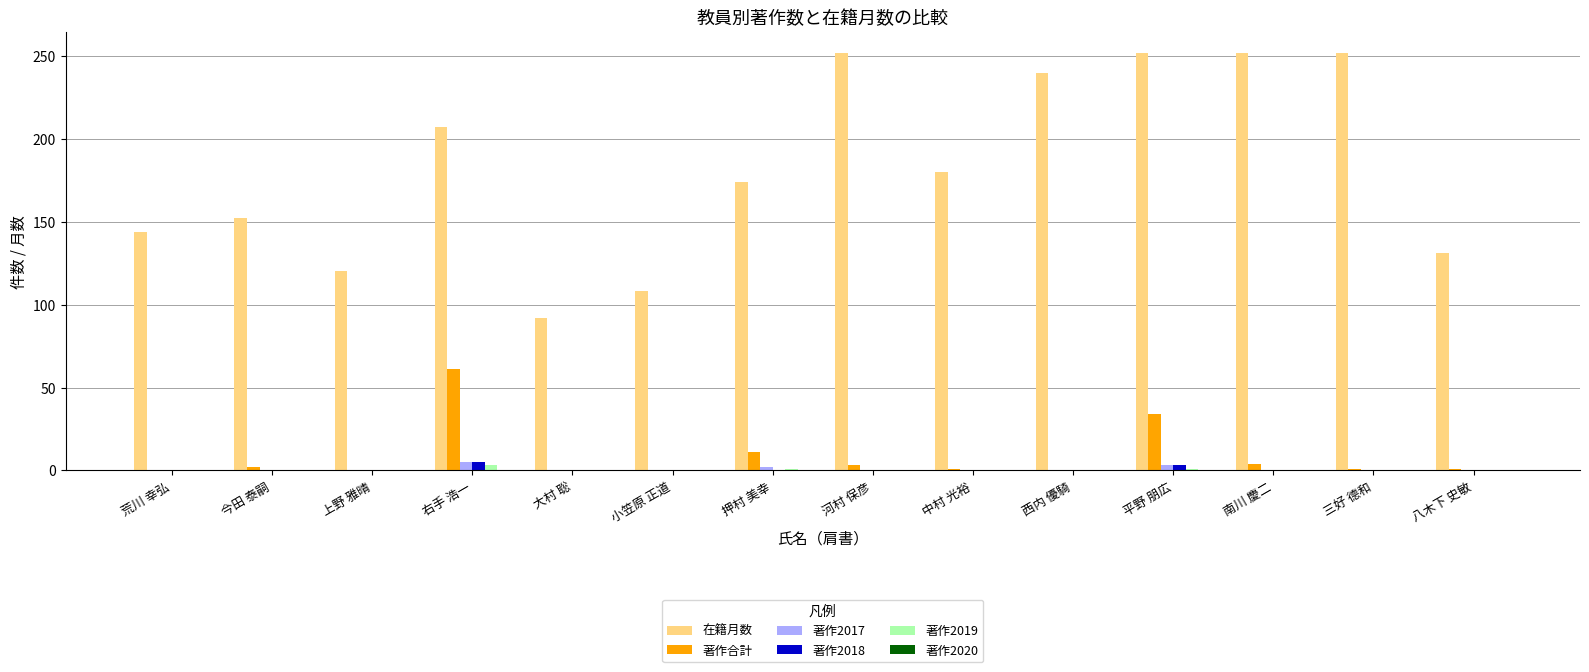

Which series changed the most between 小笠原 正道 and 八木下 史敏?

在籍月数